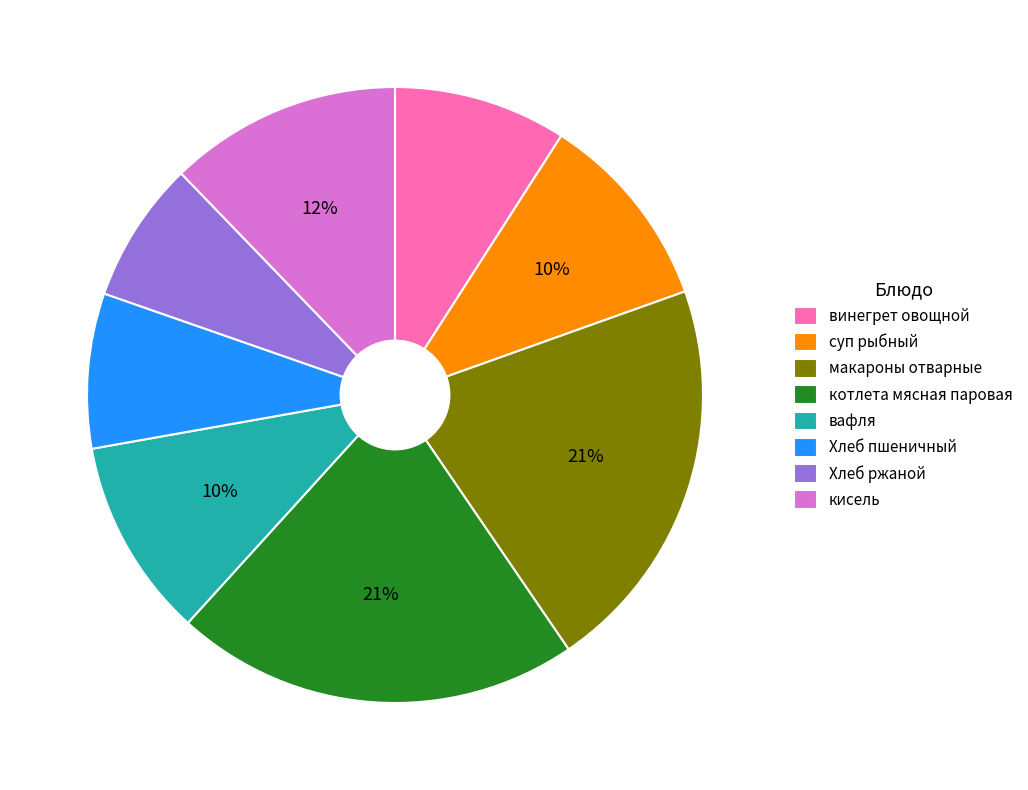

Count the number of slices in the pie.

8